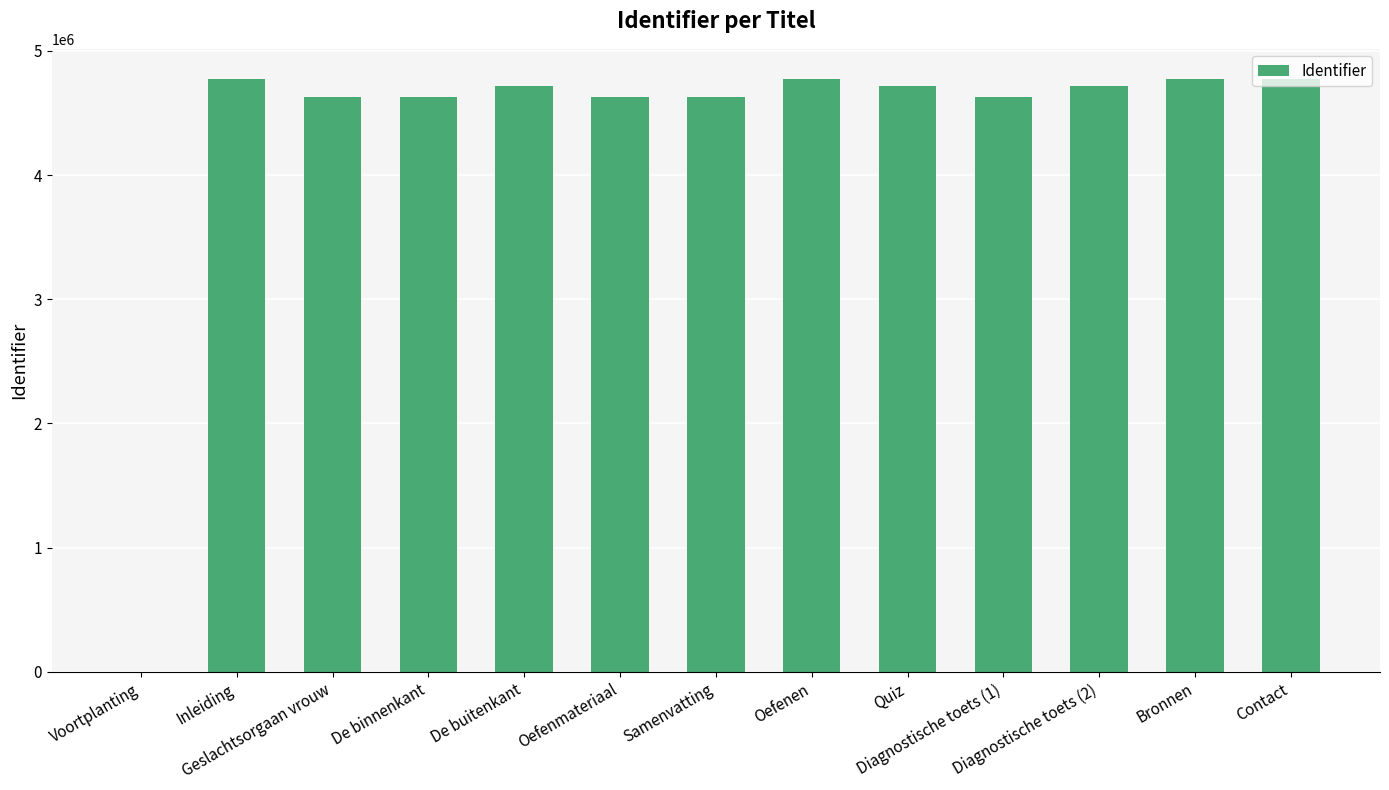

Between De binnenkant and Diagnostische toets (2), which is larger?

Diagnostische toets (2)